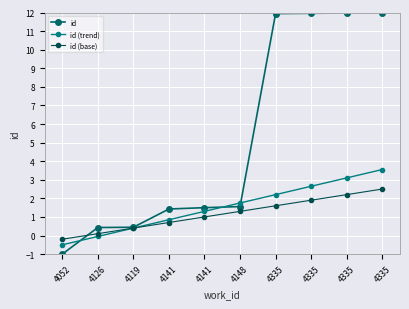

Does the chart have visible grid lines?

Yes